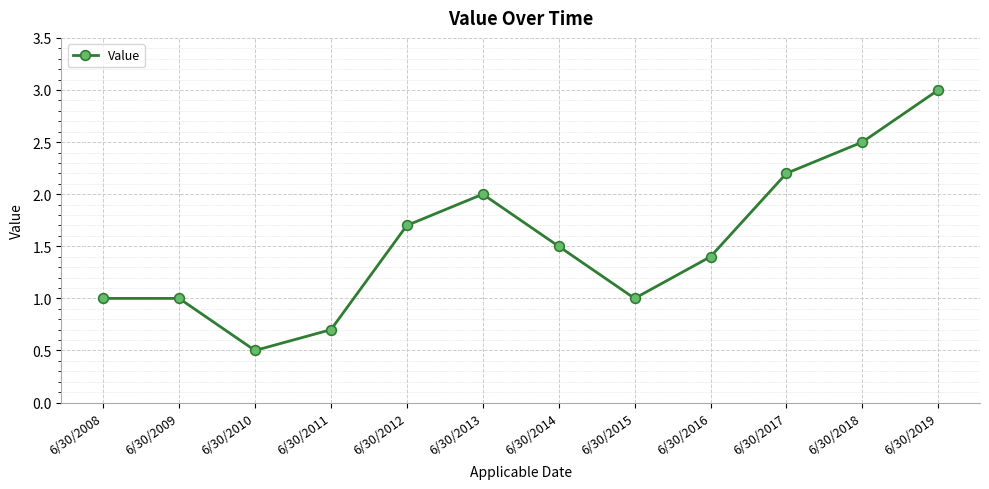

Does the chart display data point markers on the line(s)?

Yes